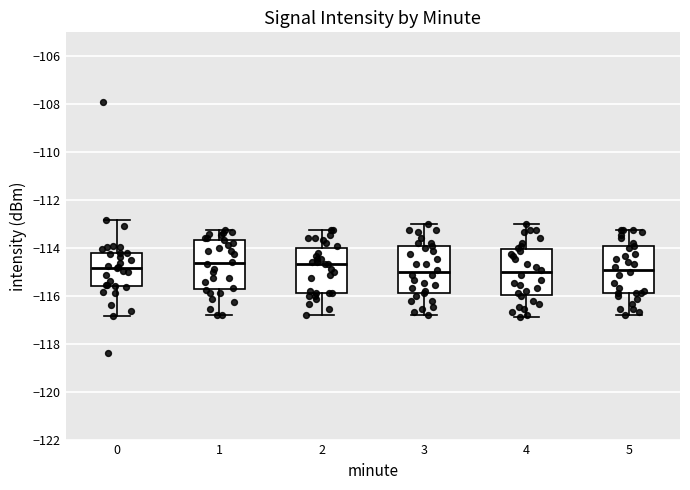

Where is the lower edge of the box at x = 3 on the y-axis? The values are not printed on the chart, so give them approximately, as read against the axis.

-115.8